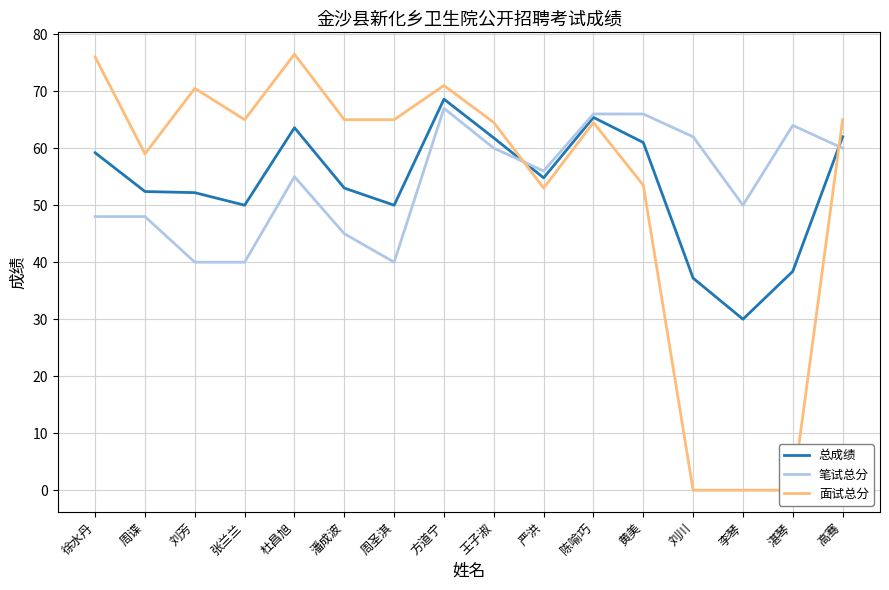

Where is the first local maximum for 总成绩?

杜昌旭